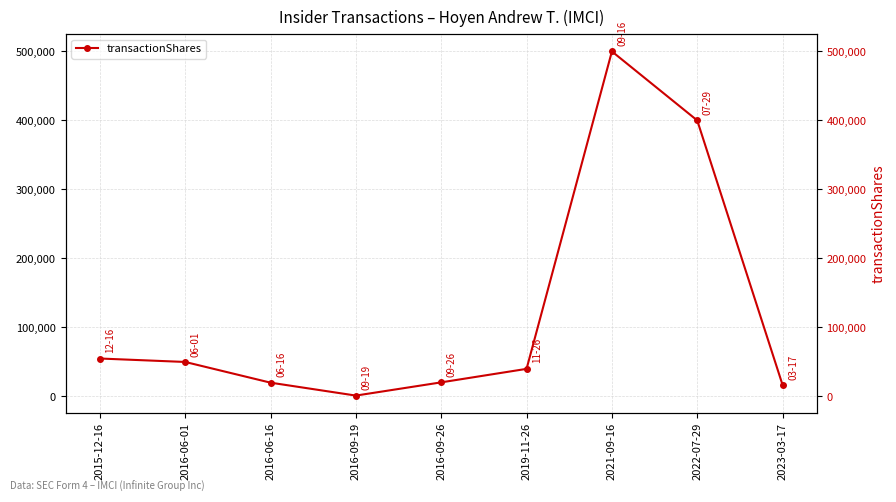

What is the value of the 5th point from the left?

20454